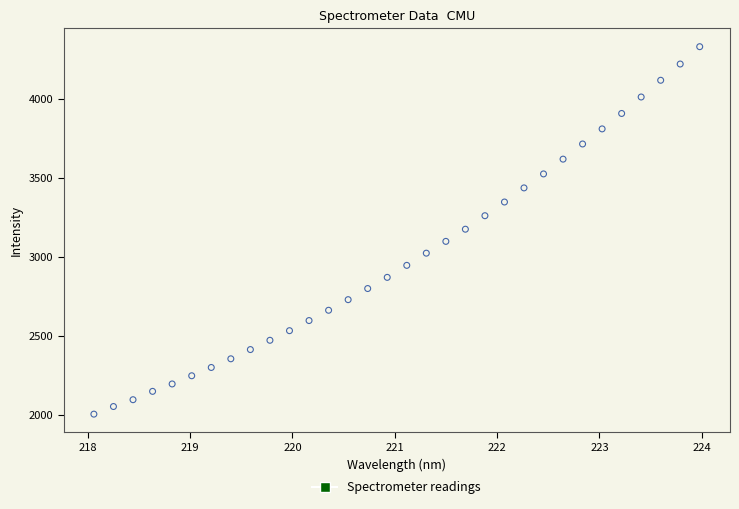

What is the range of X values (max minus min)?

5.9